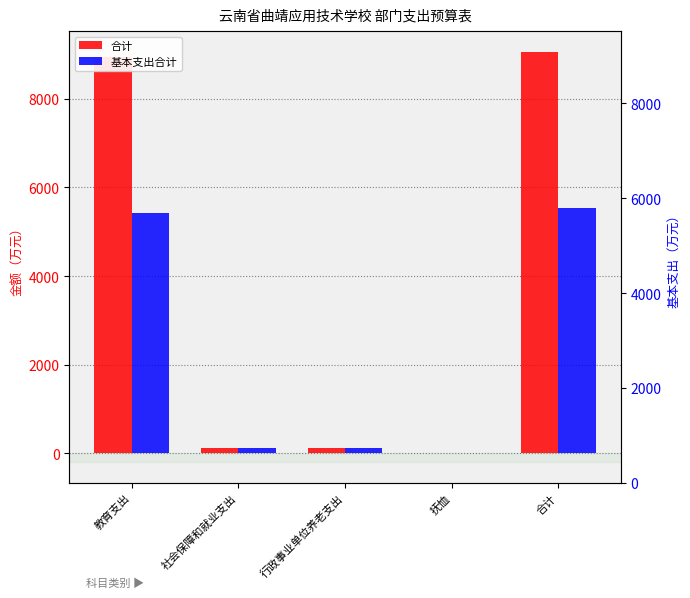

What is the average value of the 基本支出合计 series?

2242.7